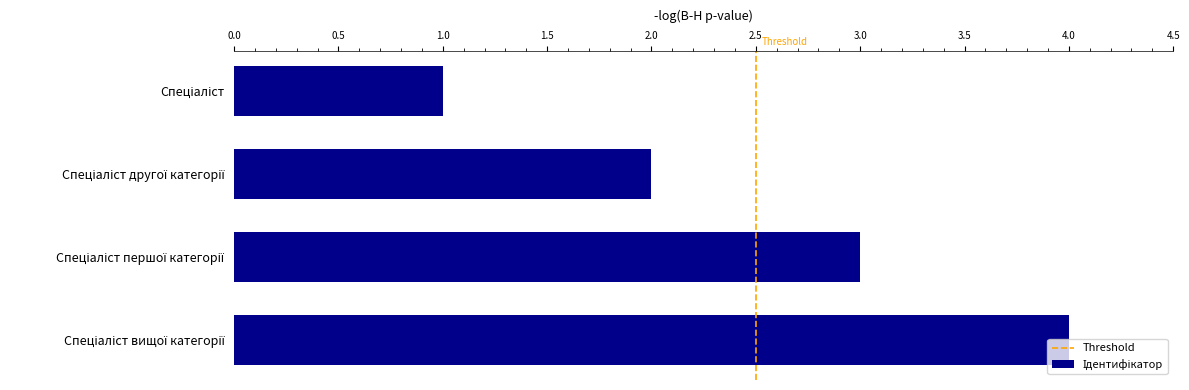

What is the minimum value shown in the chart?

1